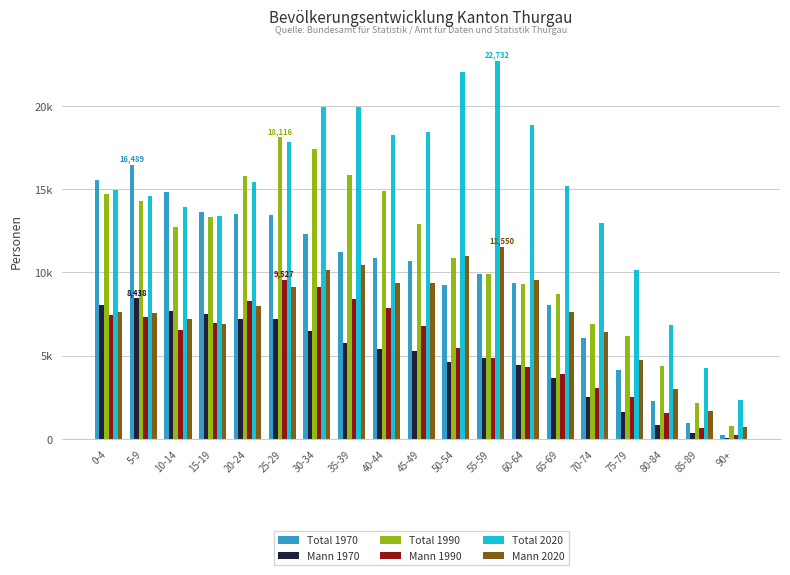

Rank the series at 35-39 from highest to lowest value.

Total 2020, Total 1990, Total 1970, Mann 2020, Mann 1990, Mann 1970